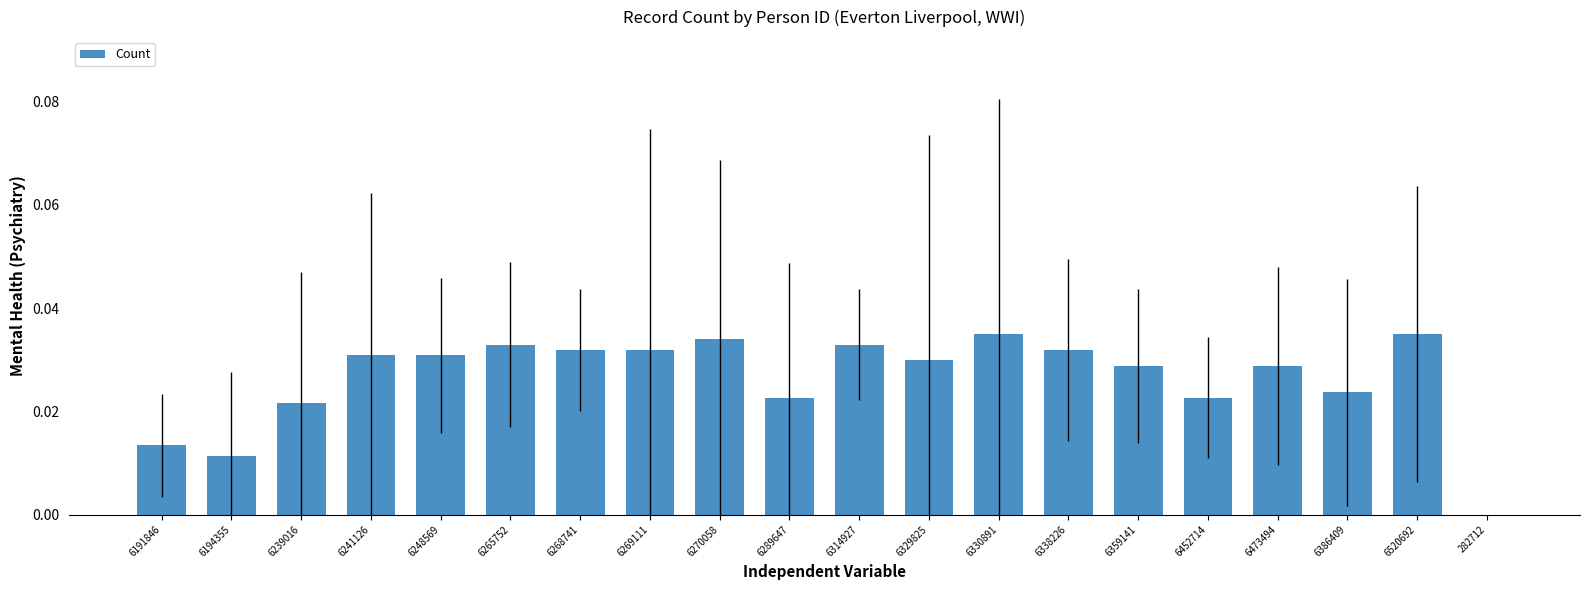

Is it true that the value at 6473494 is 0.0?

True